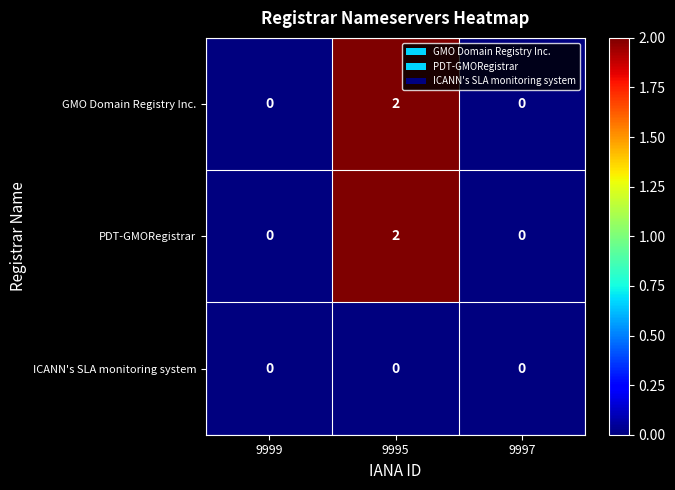

At which category is the sum across all series the highest?

9995